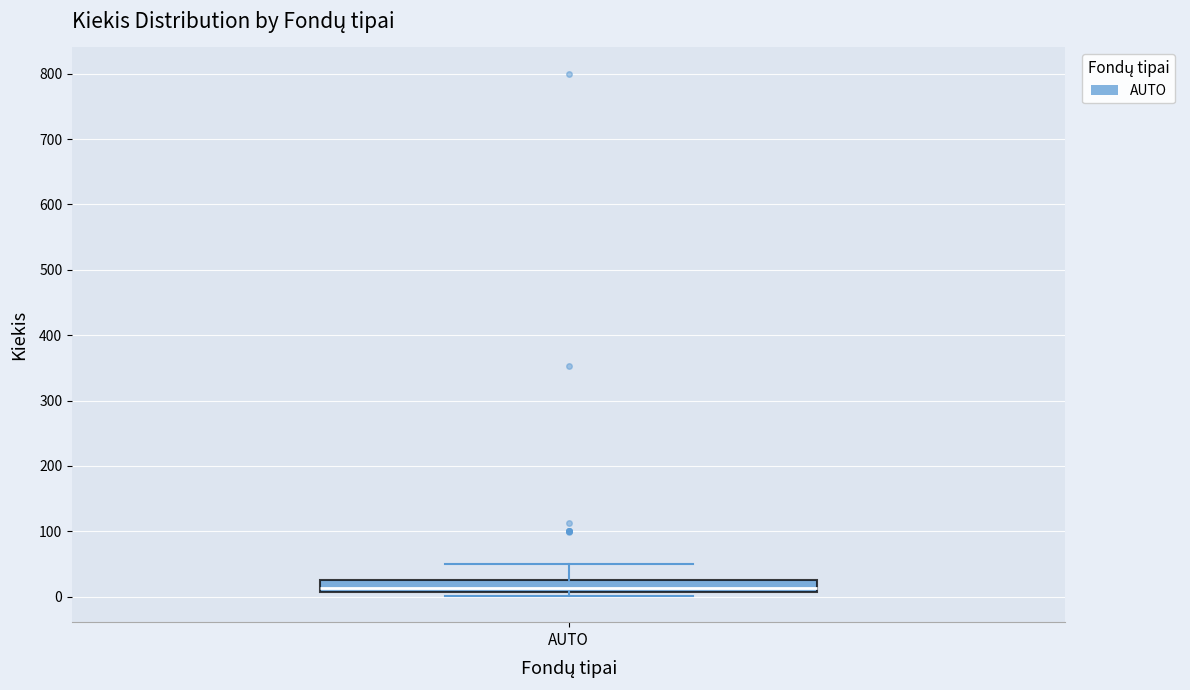

Transcribe this box plot: give where the median line is, the range the box spans, and where the two whiskers end, as read against the y-axis. The values are not printed on the chart, so give them approximately, as read against the axis.

median 10 (inside the box), box 10 to 30, whiskers 0 to 50